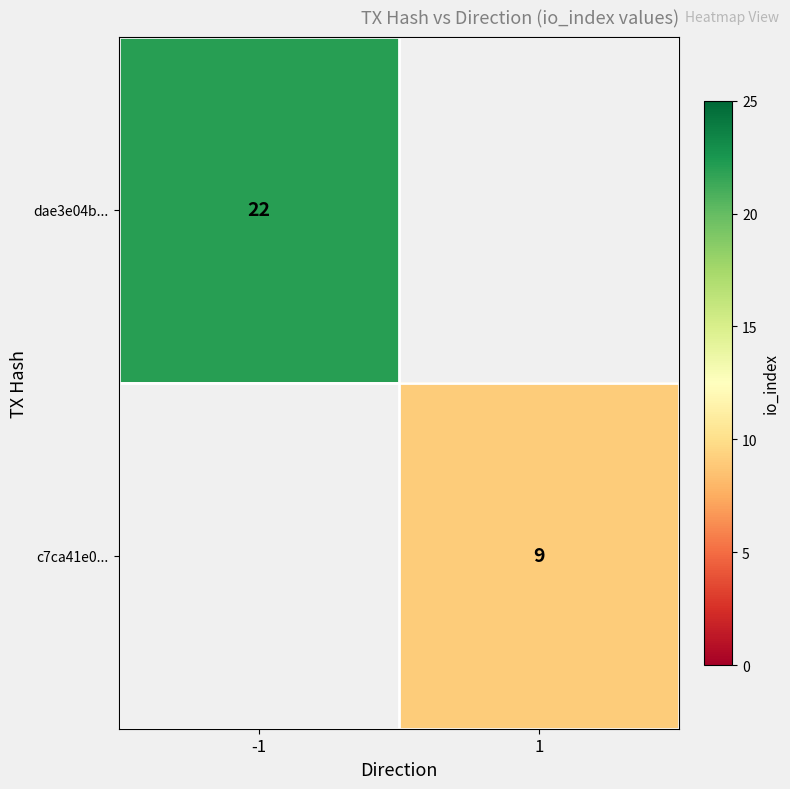

The dae3e04b... series shows 5 at -1. True or false?

False